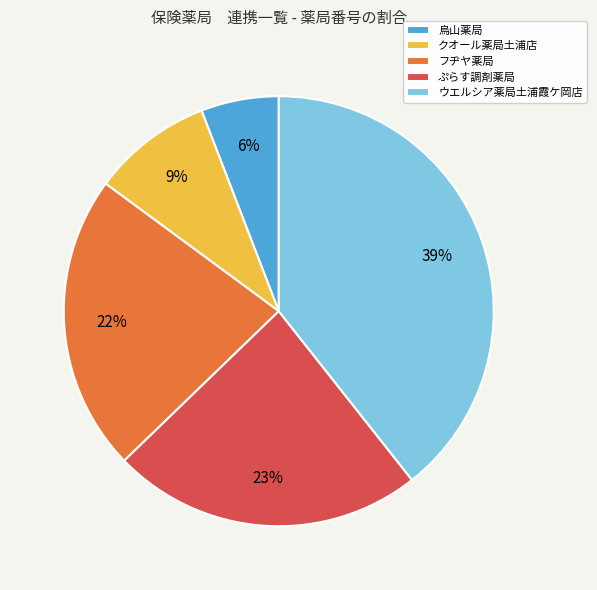

True or false: フヂヤ薬局 accounts for 22% of the total.

True